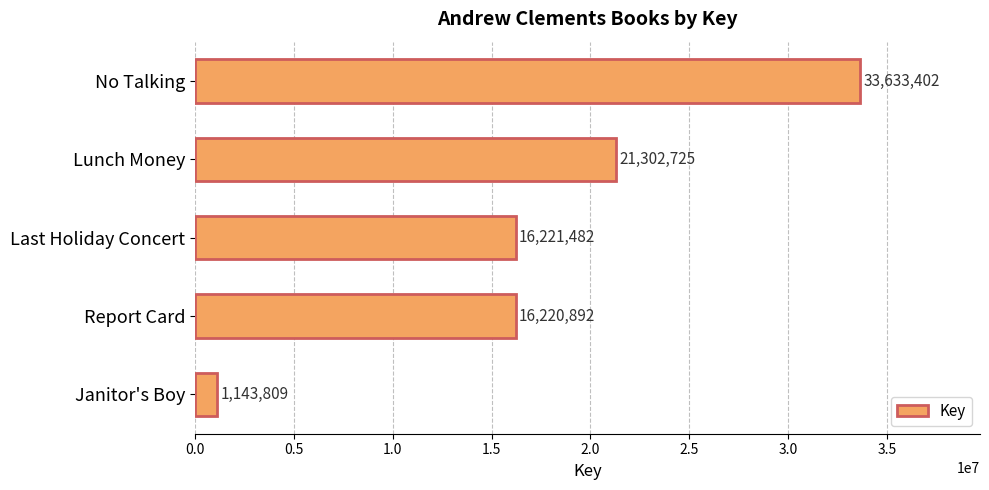

What is the difference between the maximum and minimum values?

32489593